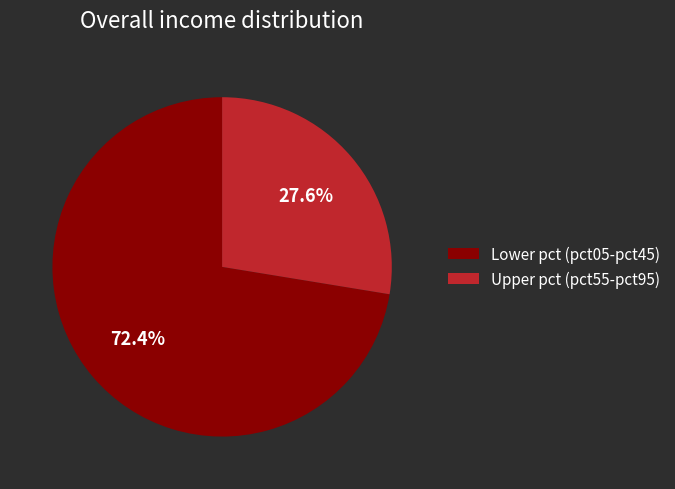

To the nearest percent, what is the average slice percentage?

50%